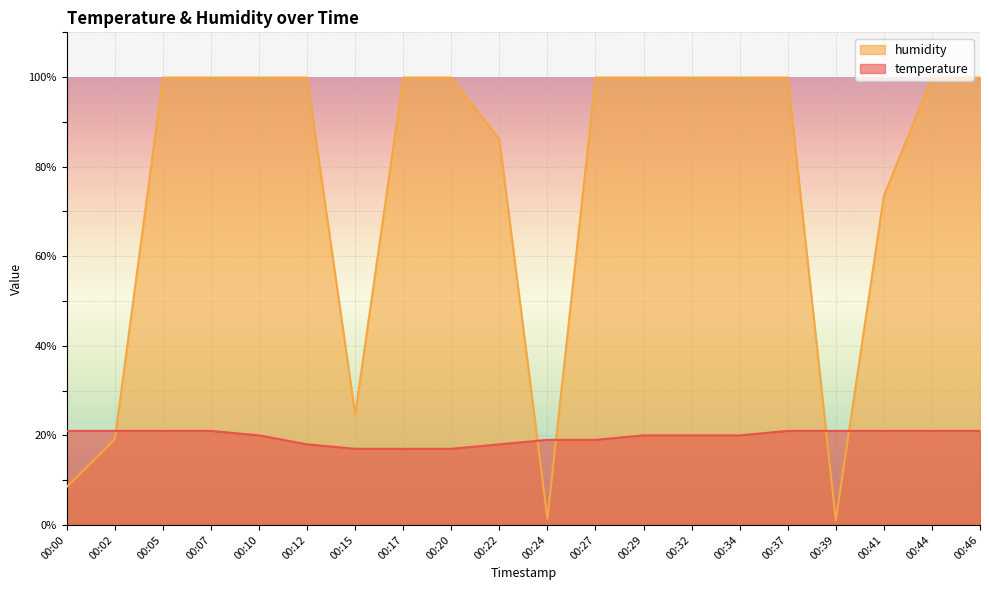

What is the sum of the temperature values at 00:05 and 00:44?

42.0